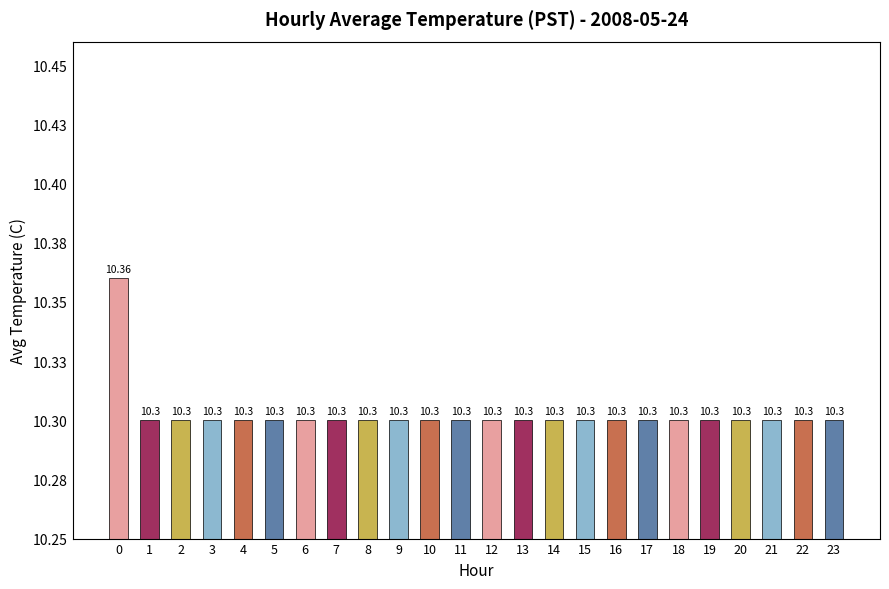

Are the bars grouped side by side (vs. stacked)?

No